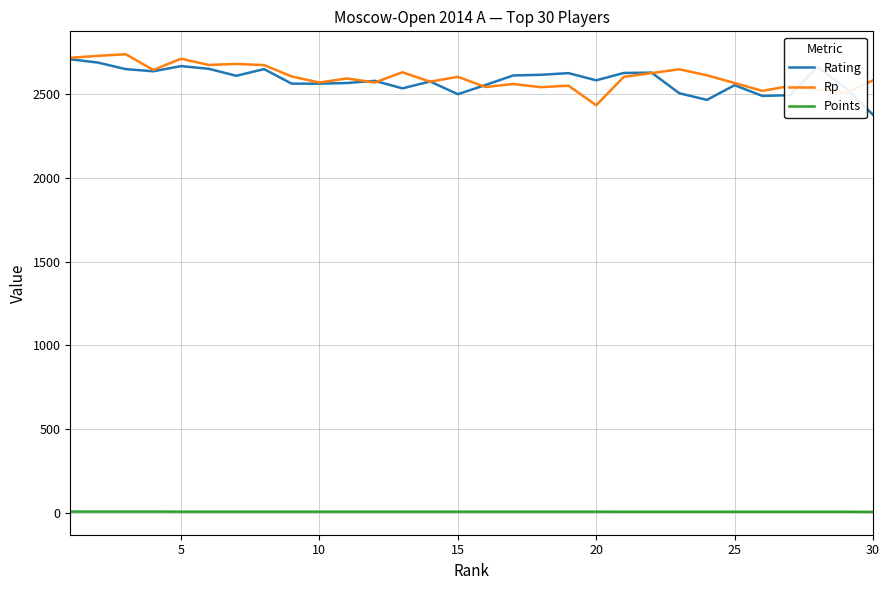

True or false: Points and Rating cross at least once.

False